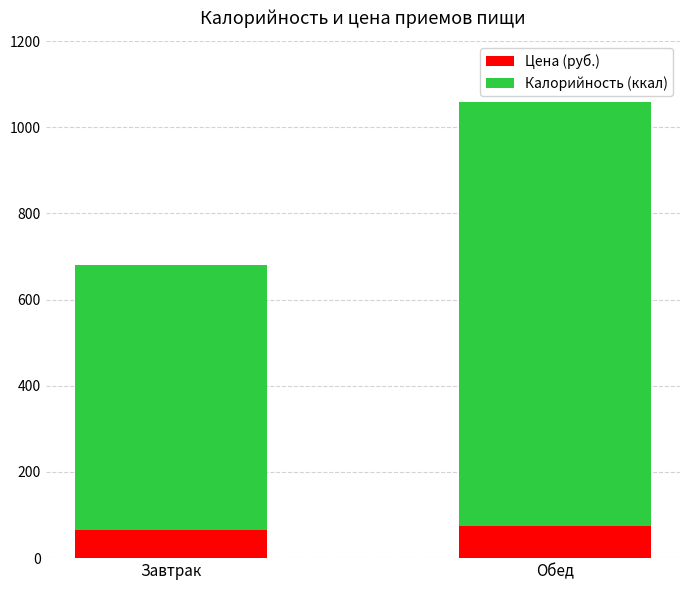

How many data points does each series have?

2